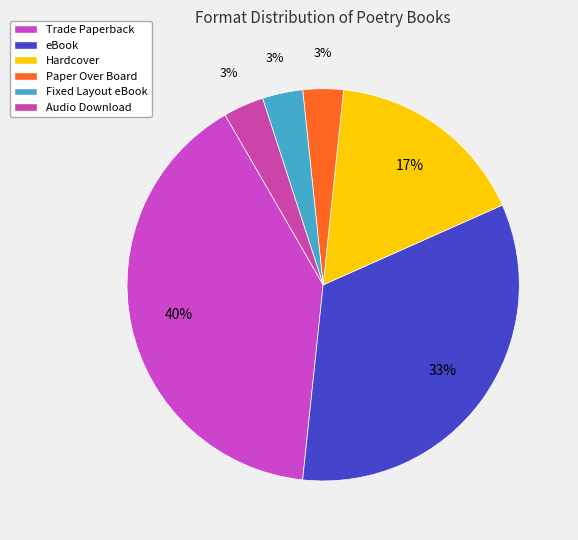

To the nearest percent, what percentage of the pie is eBook?

33%